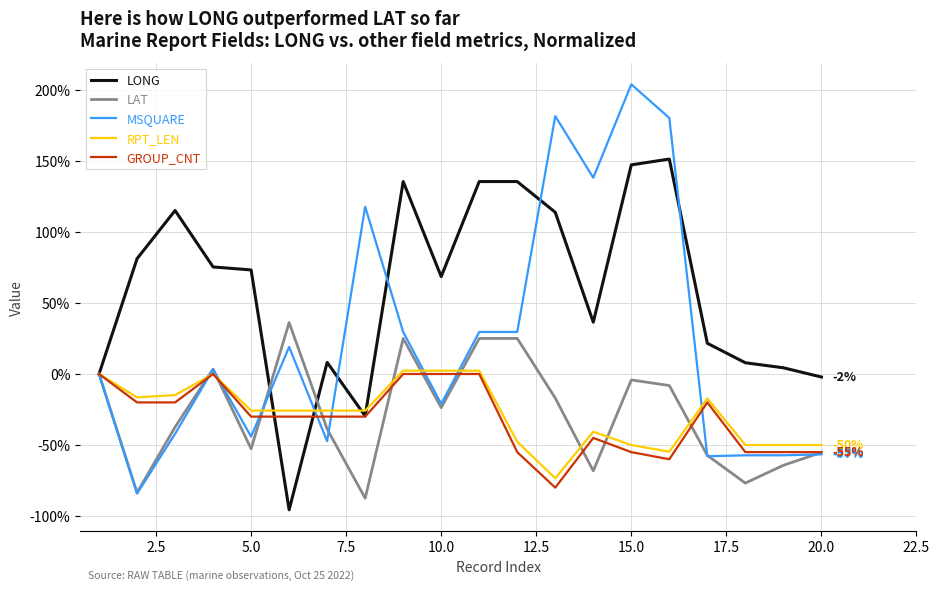

Which series has the widest spread of values?

MSQUARE